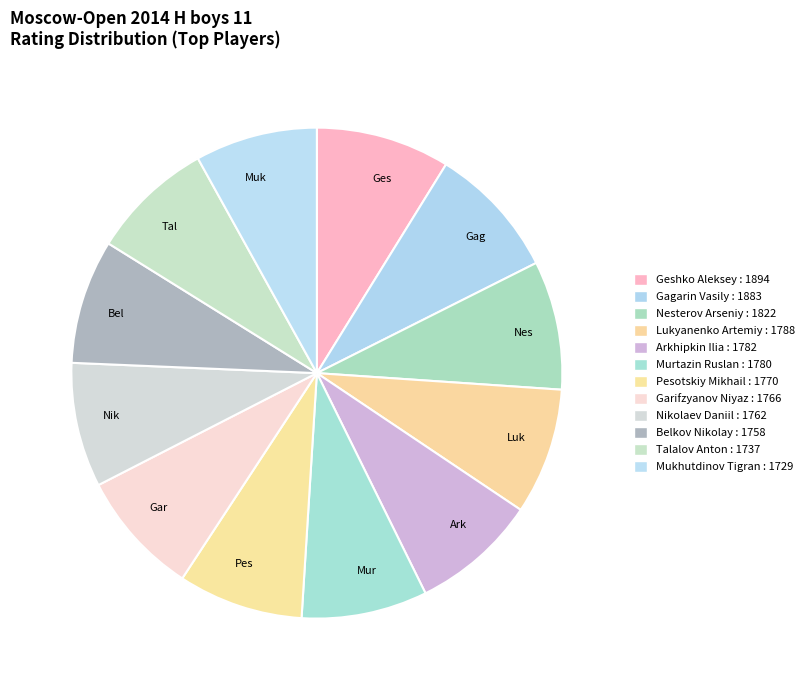

Approximately how many times larger is the value at Gag compared to Luk?

1.1